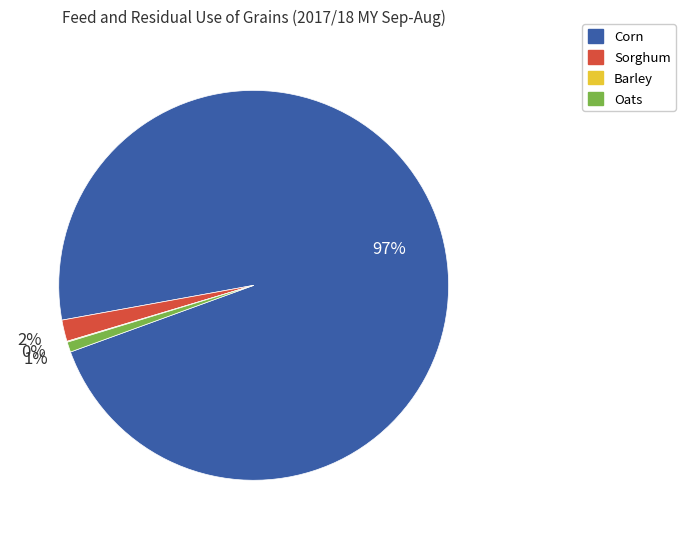

To the nearest percent, what is the average slice percentage?

25%